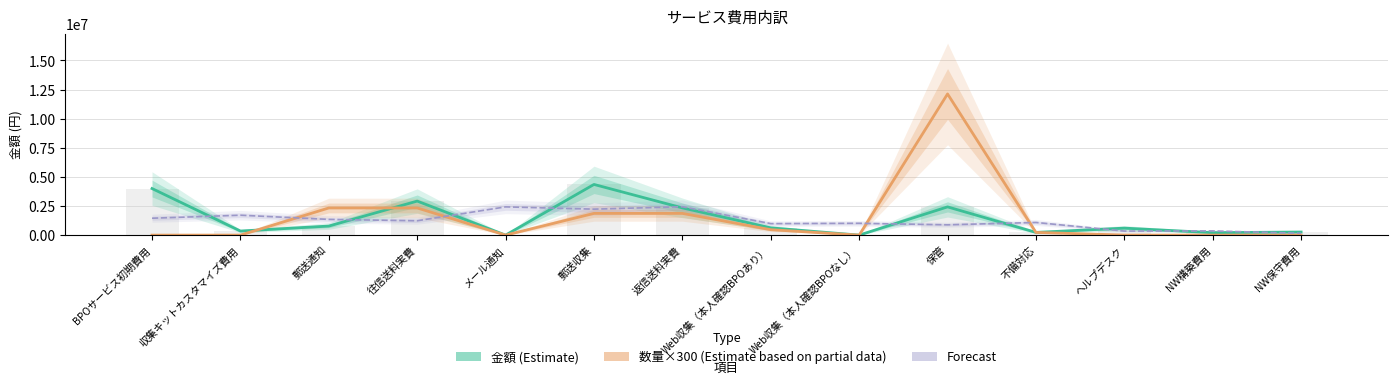

How many categories are shown in the chart?

14